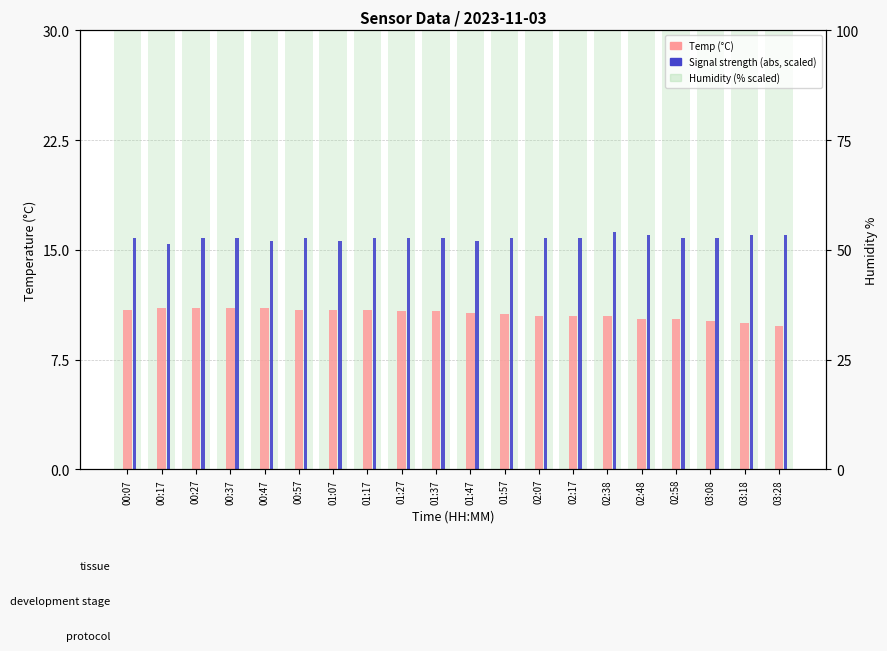

Does the chart contain any negative values?

No